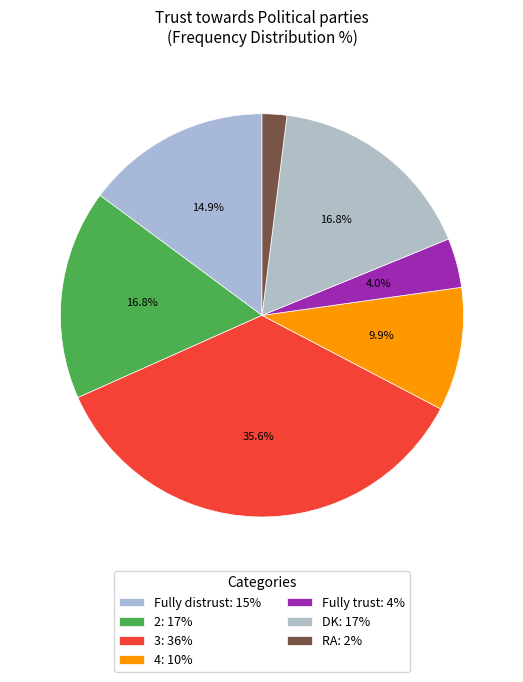

How many segments does this pie chart have?

7